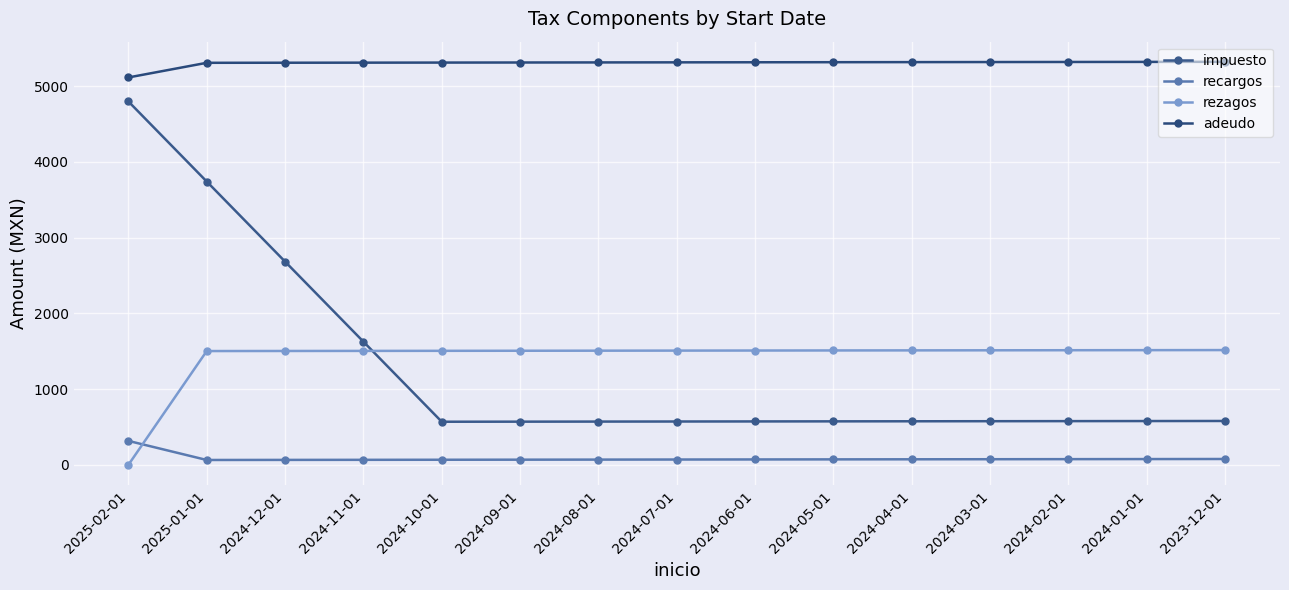

True or false: adeudo and rezagos cross at least once.

False